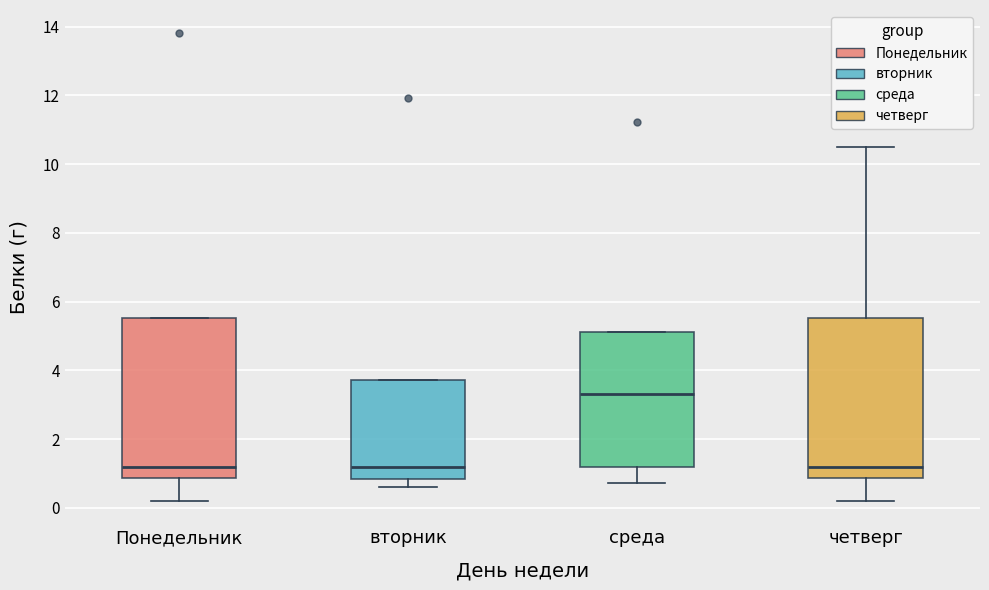

Reading left to right, transcribe this box plot: for each box, give where its median line is, the range the box spans, and where its two whiskers end, as read against the y-axis. The values are not printed on the chart, so give them approximately, as read against the axis.

Понедельник: median 1.2, box 0.8 to 5.6, whiskers 0.2 to 5.6
вторник: median 1.2, box 0.8 to 3.8, whiskers 0.6 to 3.8
среда: median 3.4, box 1.2 to 5.2, whiskers 0.8 to 5.2
четверг: median 1.2, box 0.8 to 5.6, whiskers 0.2 to 10.6